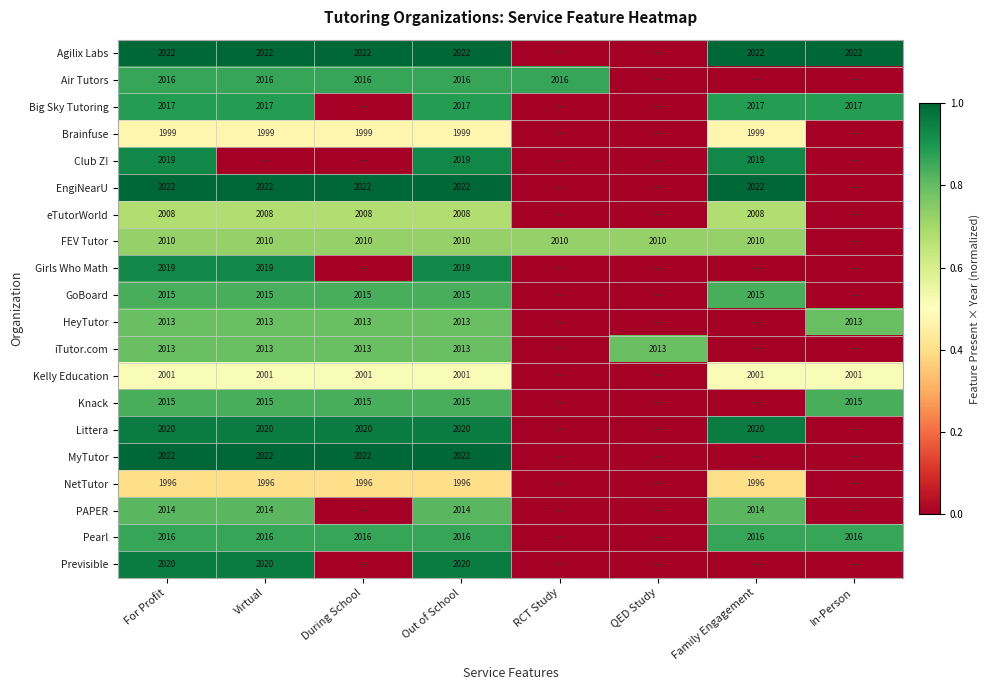

The value of Littera at Virtual is 0.2. True or false?

False